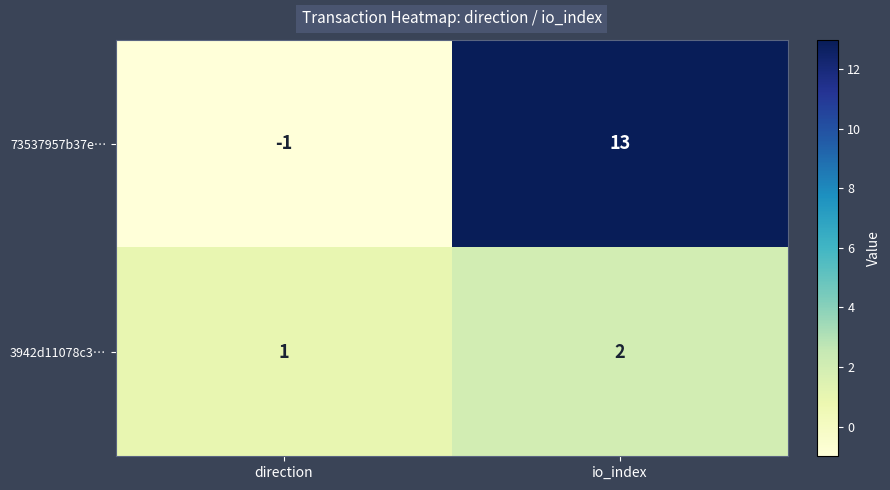

Which series changed the most between direction and io_index?

73537957b37e…